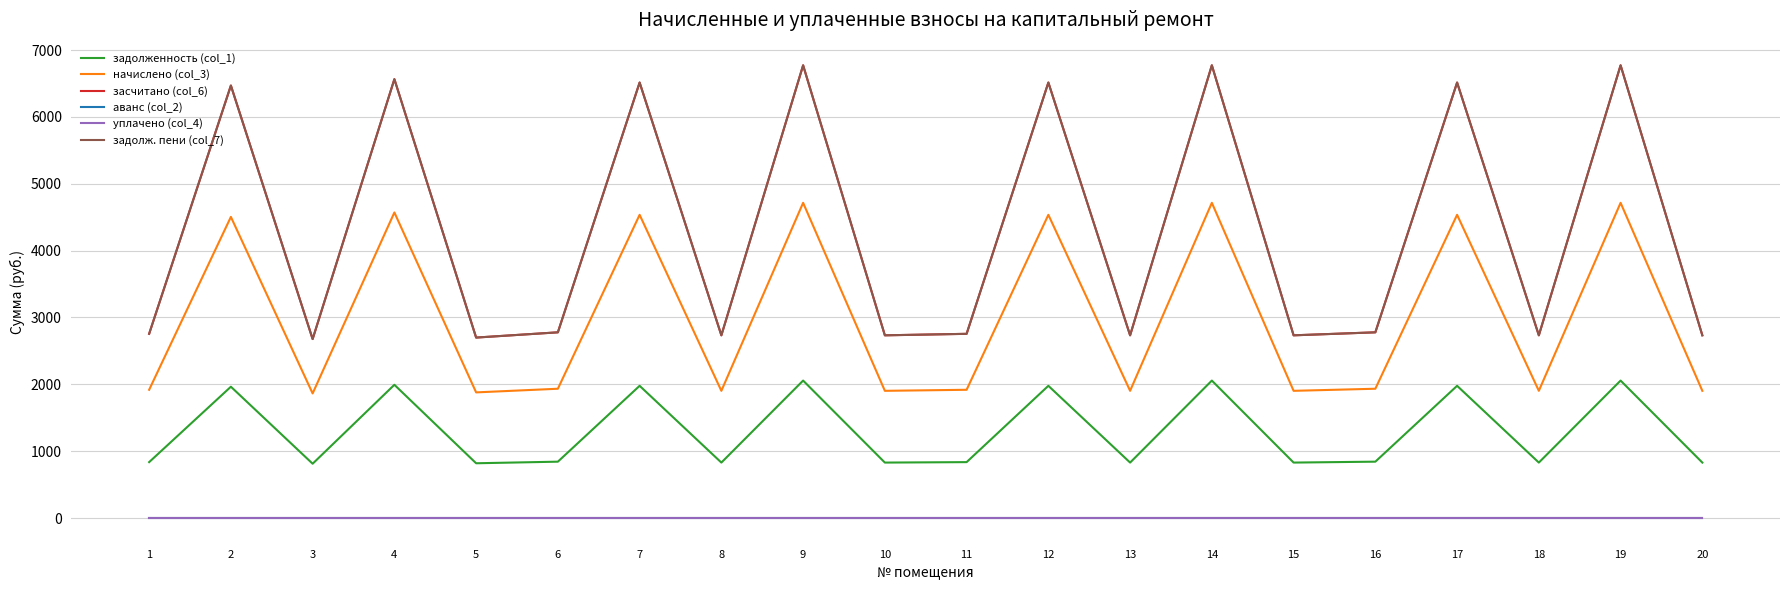

True or false: задолж. пени (col_7) has more than 2 points higher than both neighbors.

True